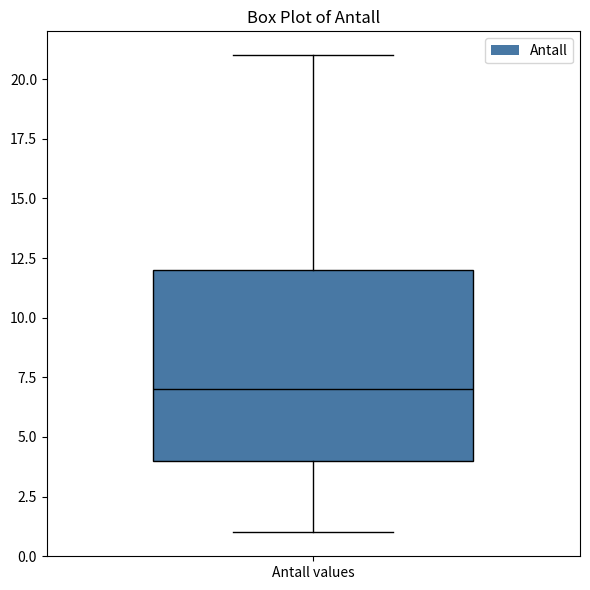

Where does the lower whisker of the box for Antall values end on the y-axis? The values are not printed on the chart, so give them approximately, as read against the axis.

1